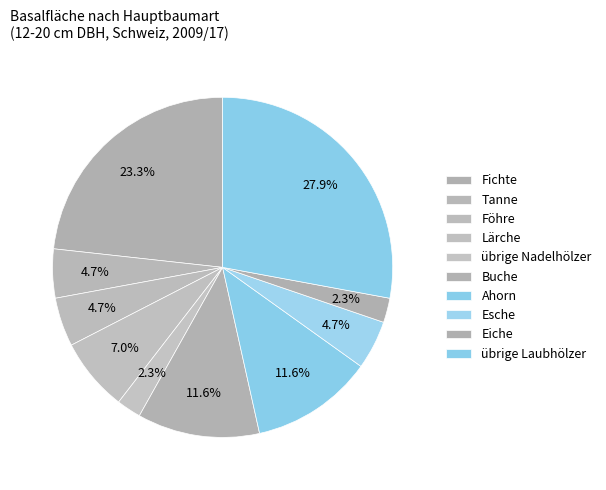

How many segments does this pie chart have?

10